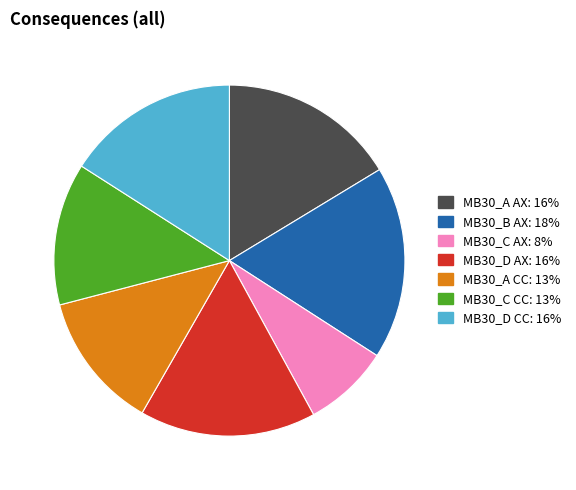

How many slices are in this pie chart?

7